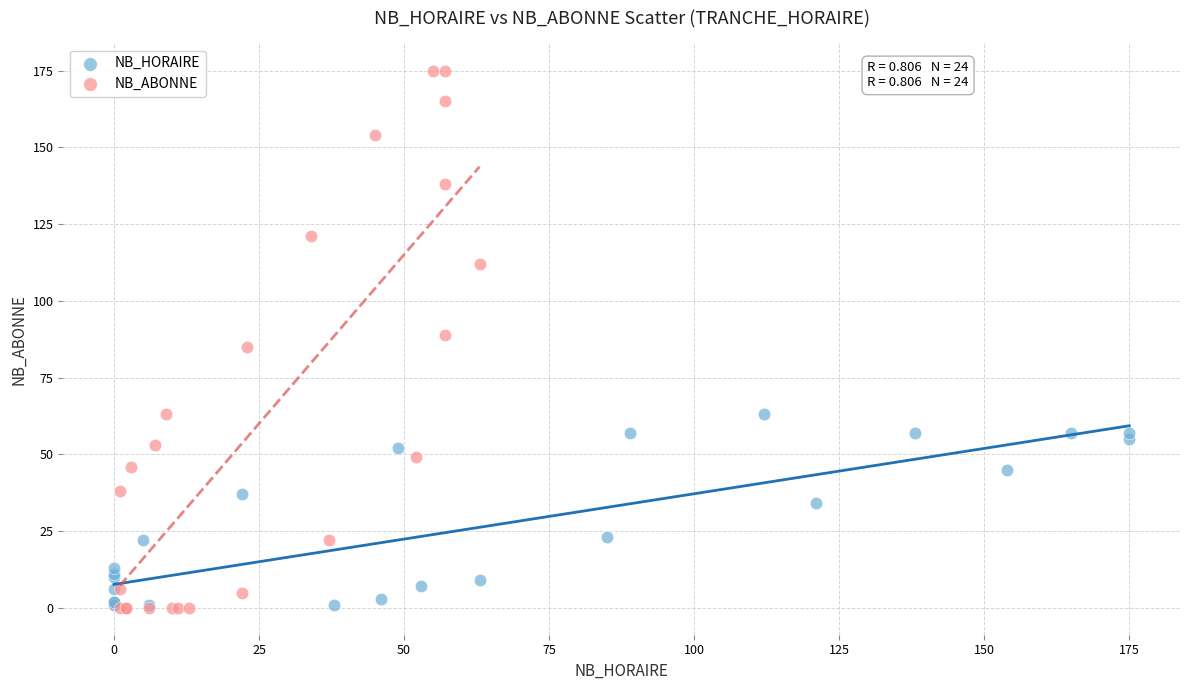

Which series has the widest spread of Y values?

NB_ABONNE